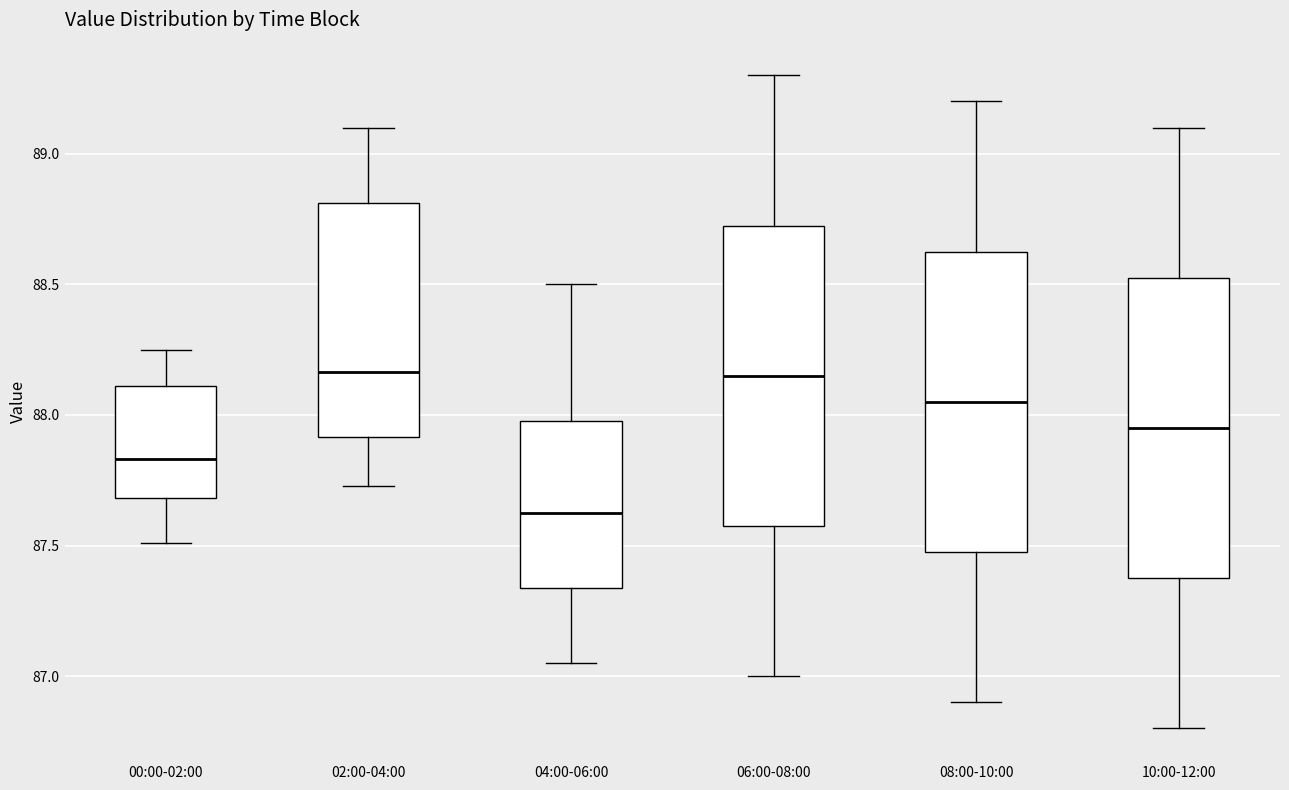

Which box has the lowest median line?

04:00-06:00